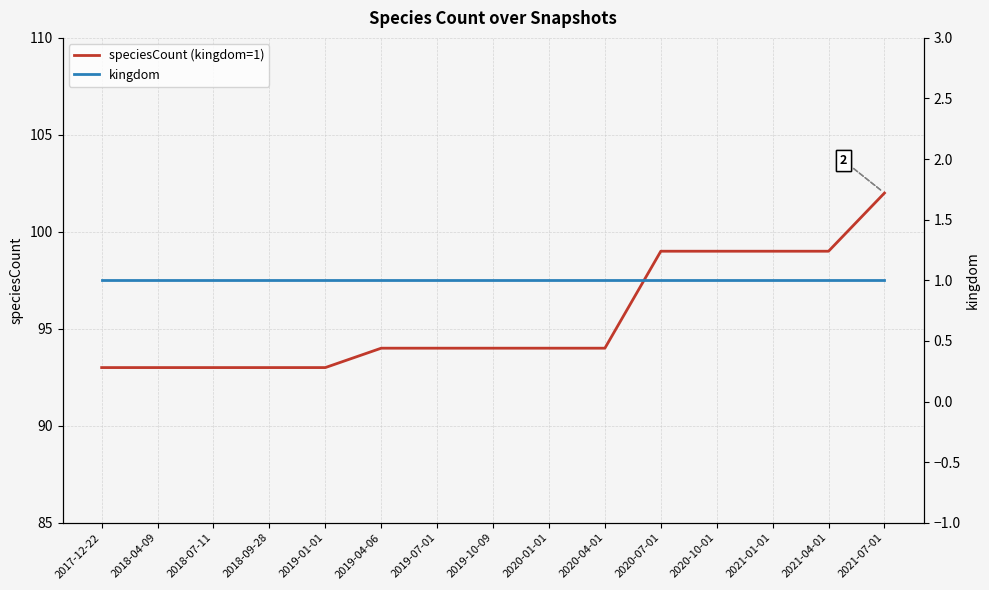

Is it true that speciesCount (kingdom=1) equals 99 at 2020-07-01?

True